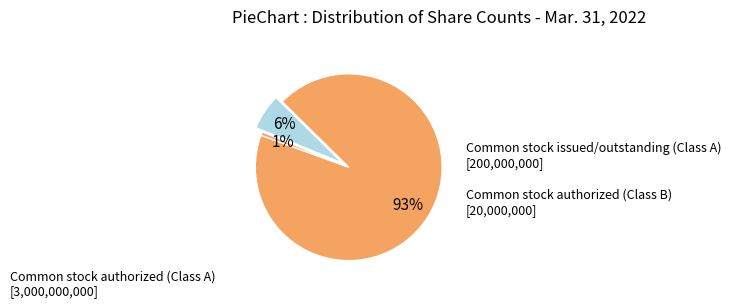

What is the majority slice?

Common stock authorized (Class A)